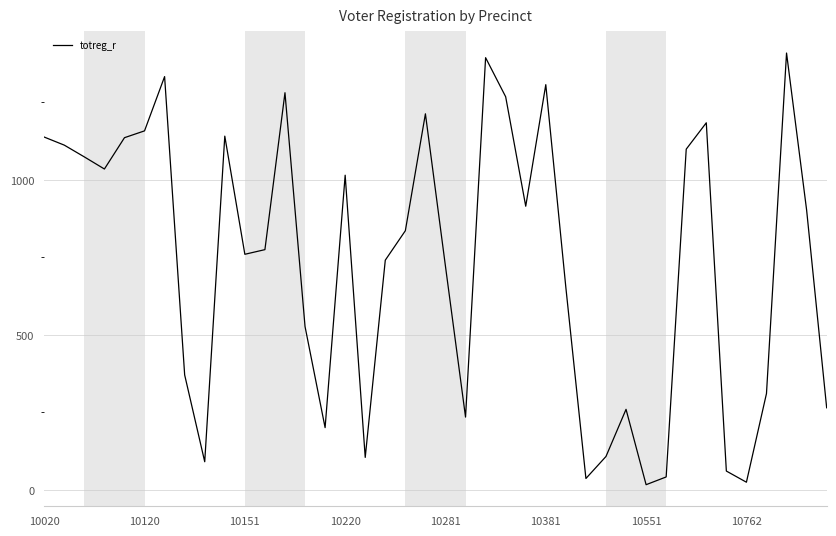

What is the greatest value displayed?

1409